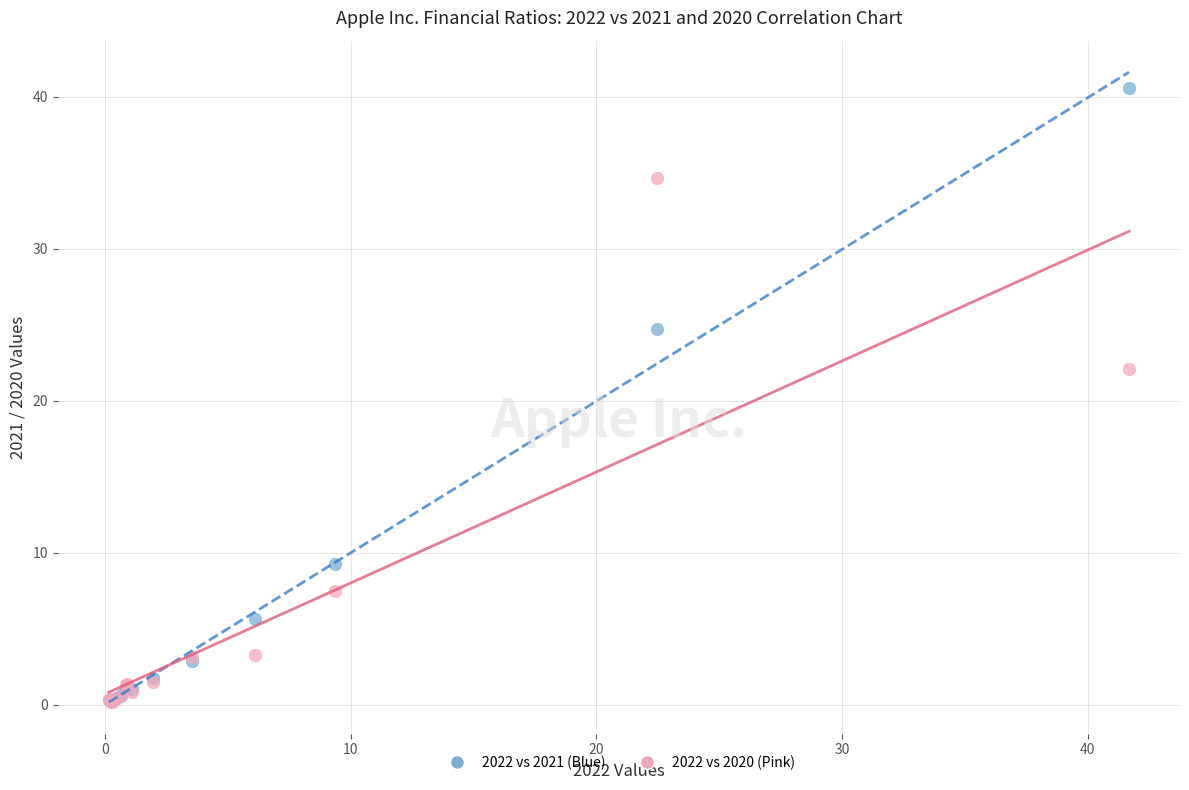

Across all series, what Y value is closest to 20?

22.1